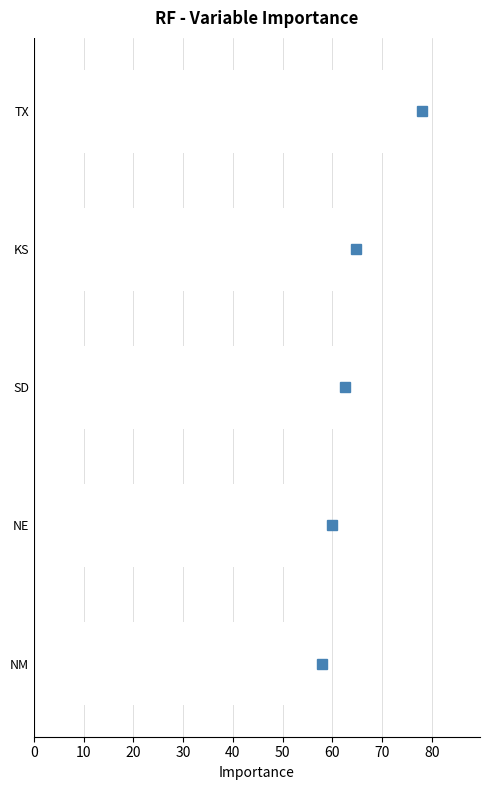

Does the chart contain any negative values?

No